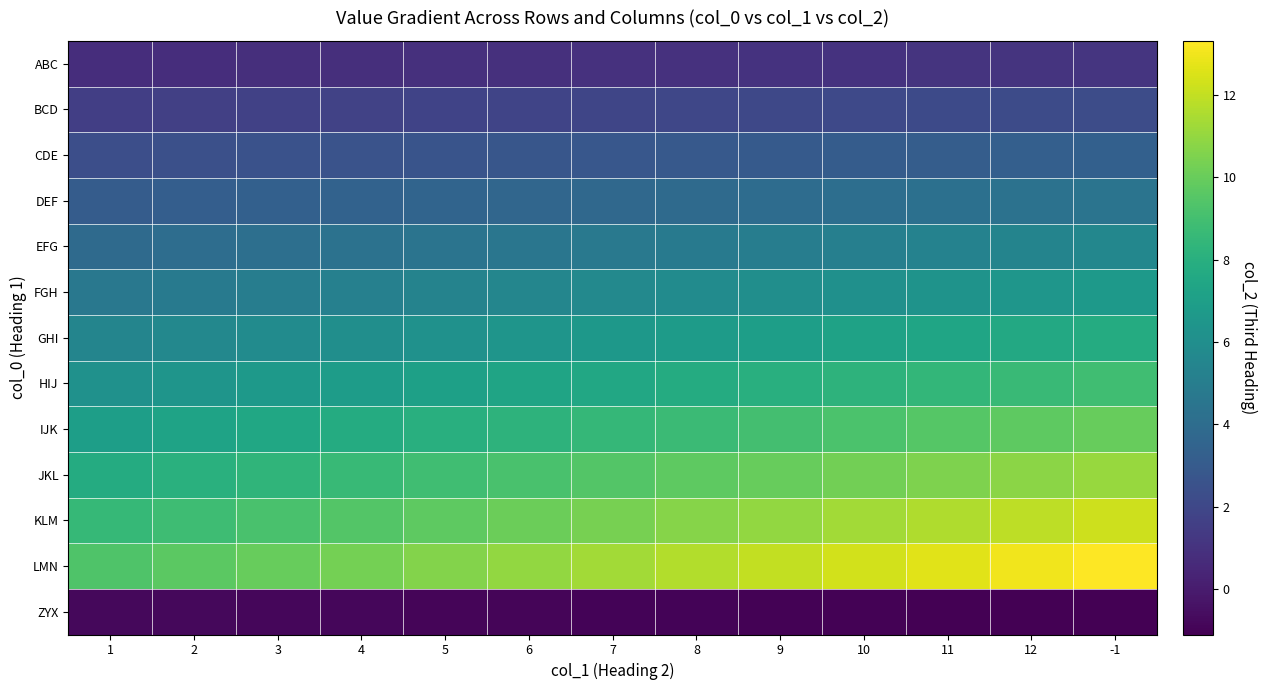

Which series has the widest spread of values?

LMN